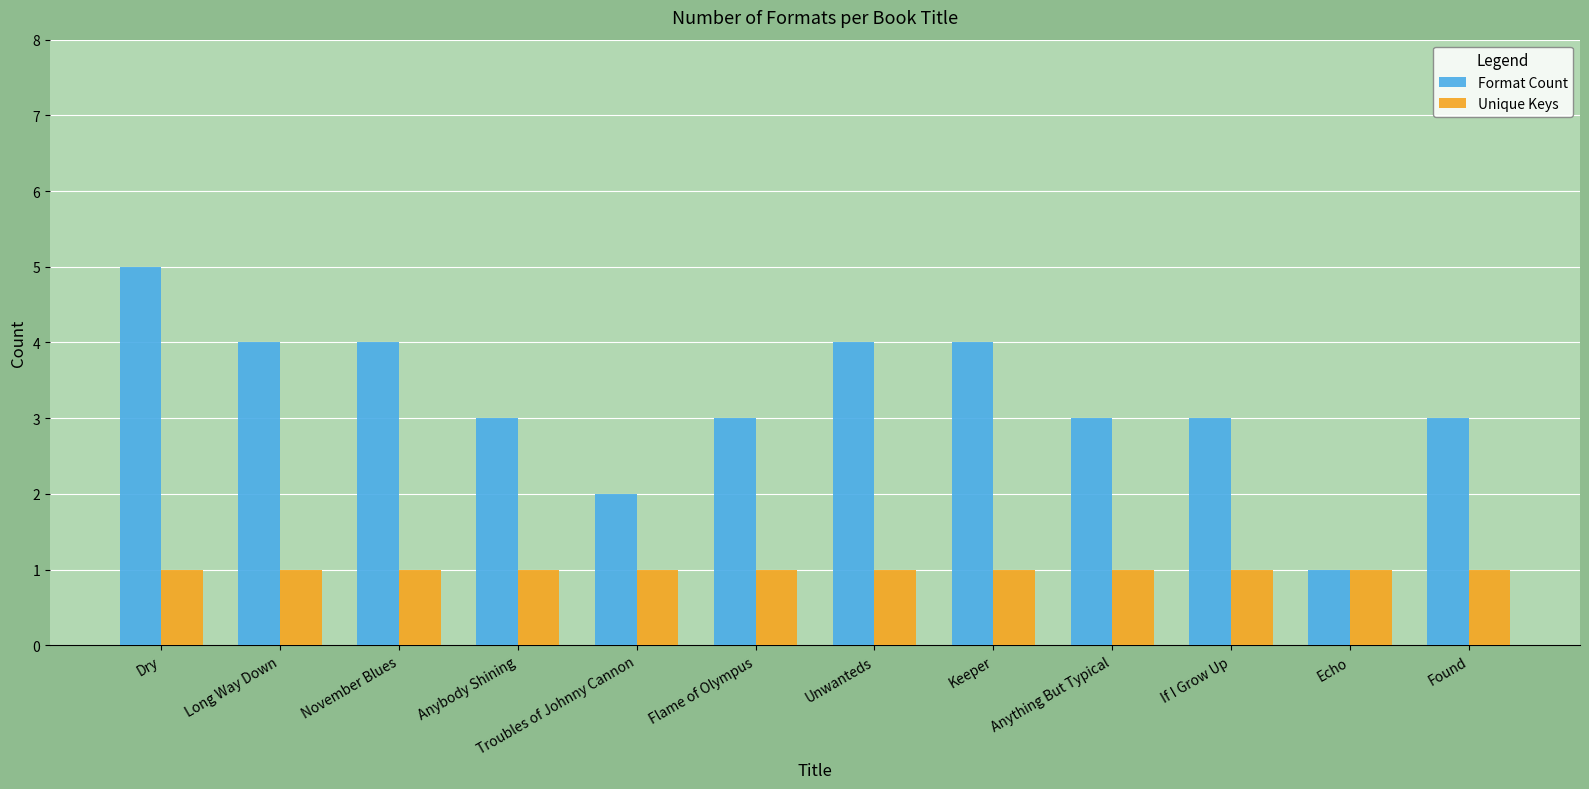

What is the total value across all series at Long Way Down?

5